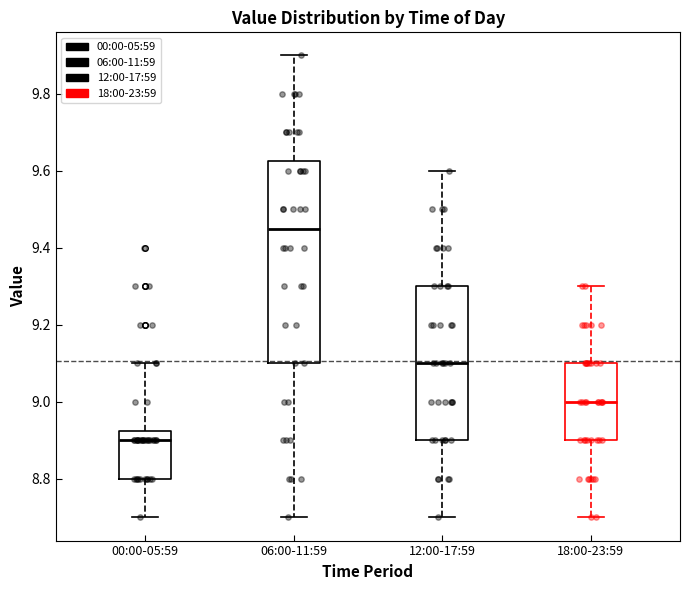

Which box's median line is the lowest?

00:00-05:59